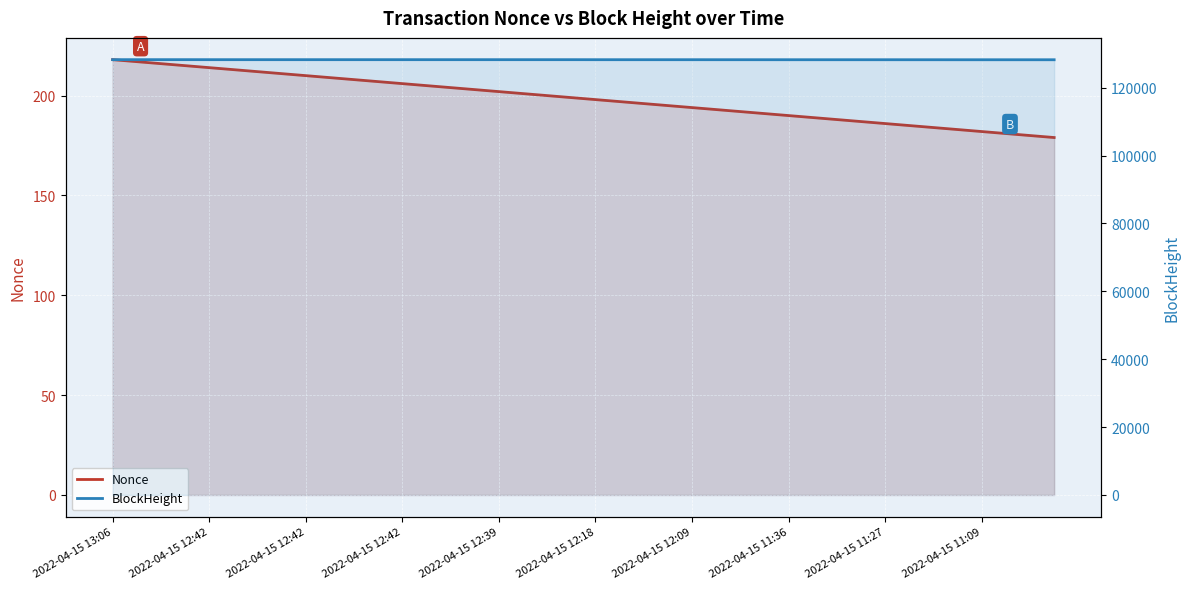

Is it true that BlockHeight equals 128249 at 2022-04-15 12:42?

True